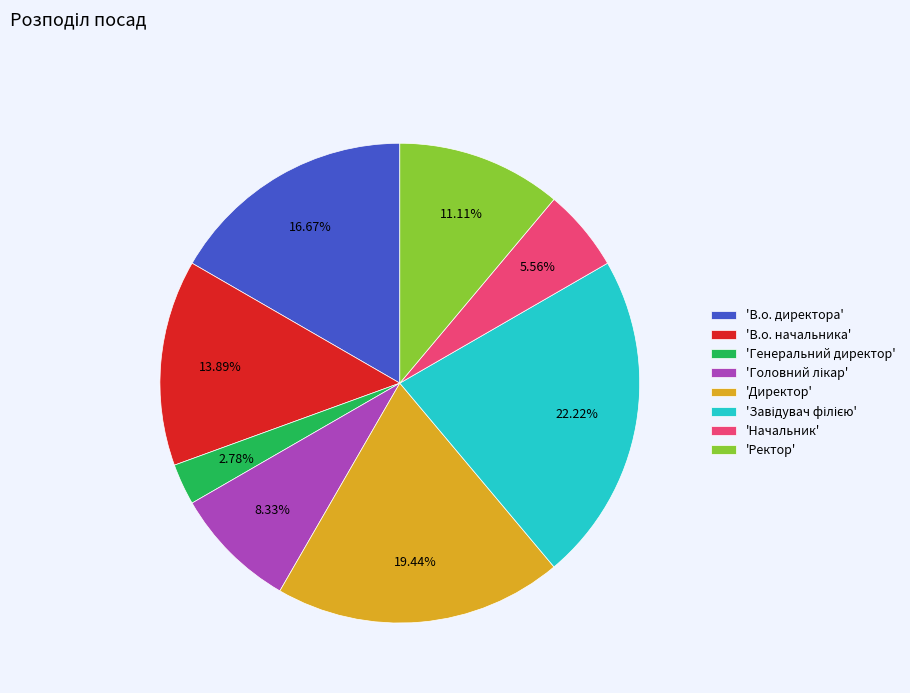

To the nearest percent, what is the average slice percentage?

12%